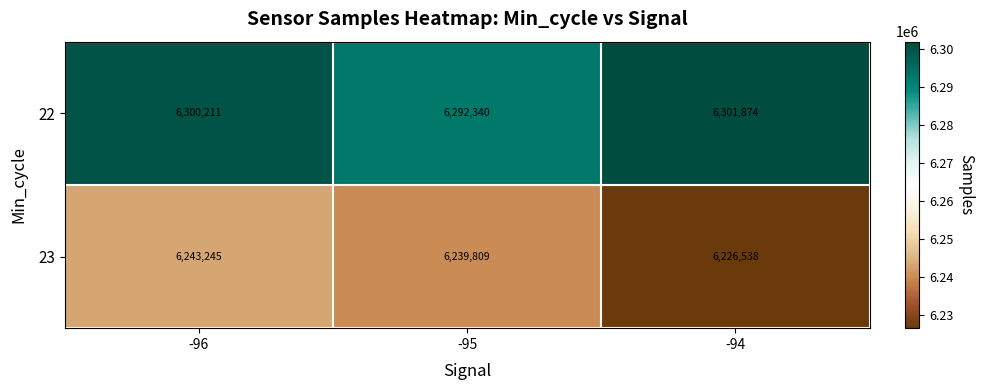

Which label corresponds to the smallest value in the chart?

-94